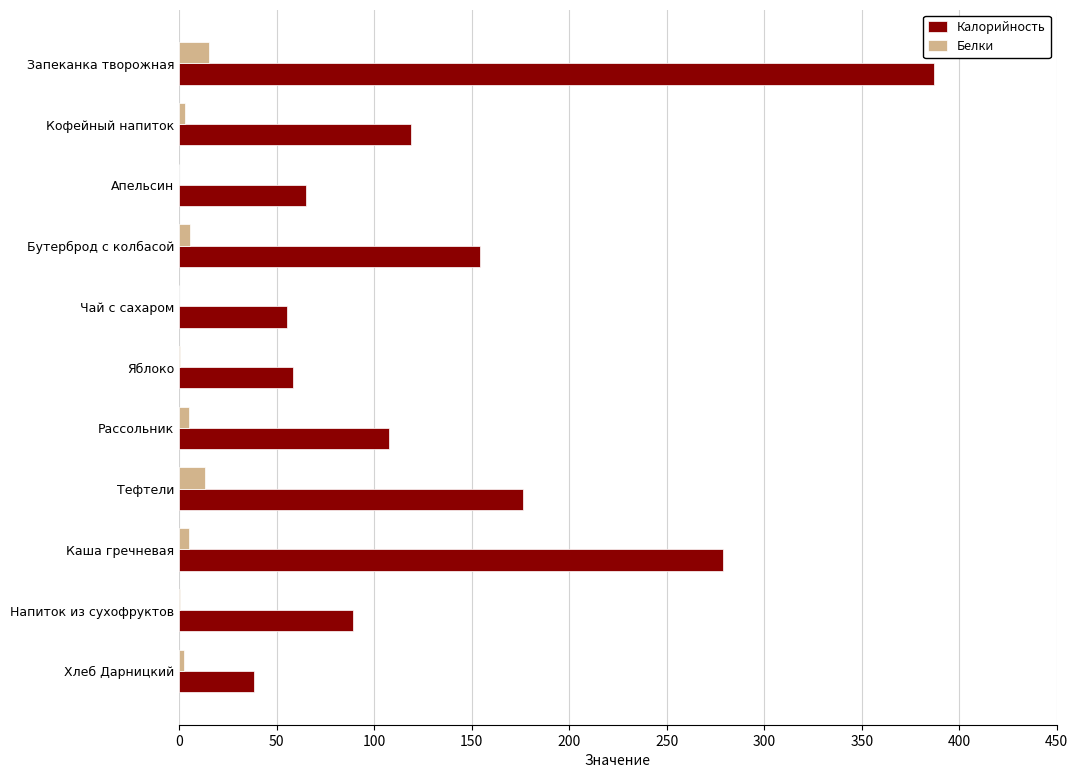

What is the greatest value displayed?

387.1